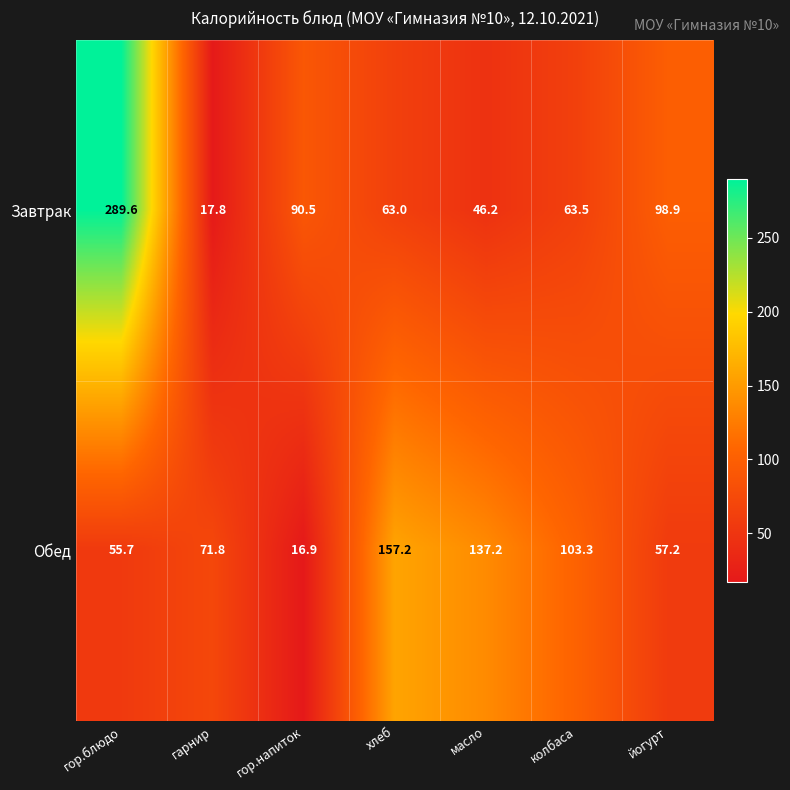

True or false: Обед has a value of 180.8 at масло.

False